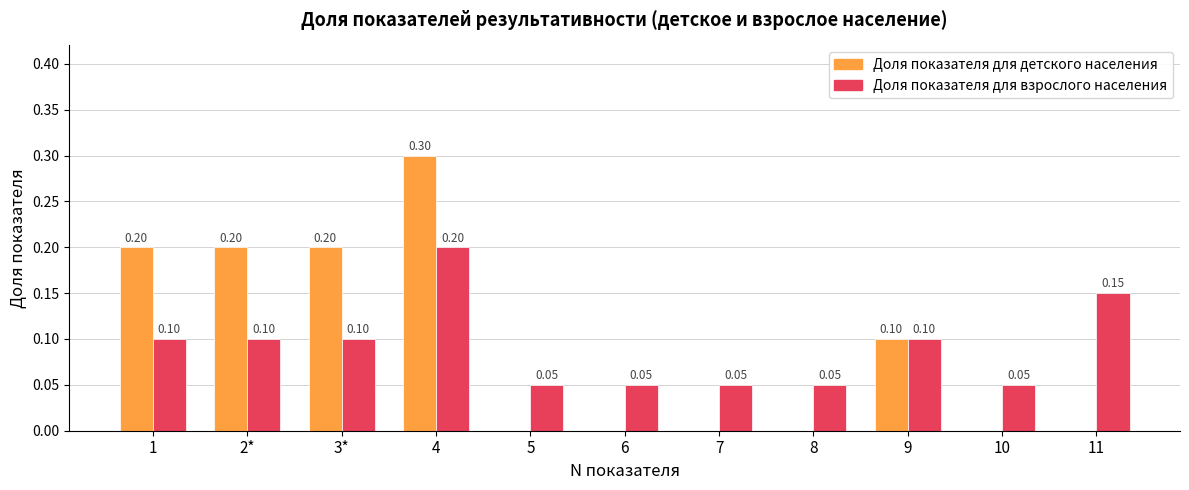

What is the sum of the Доля показателя для детского населения values at 2* and 1?

0.4